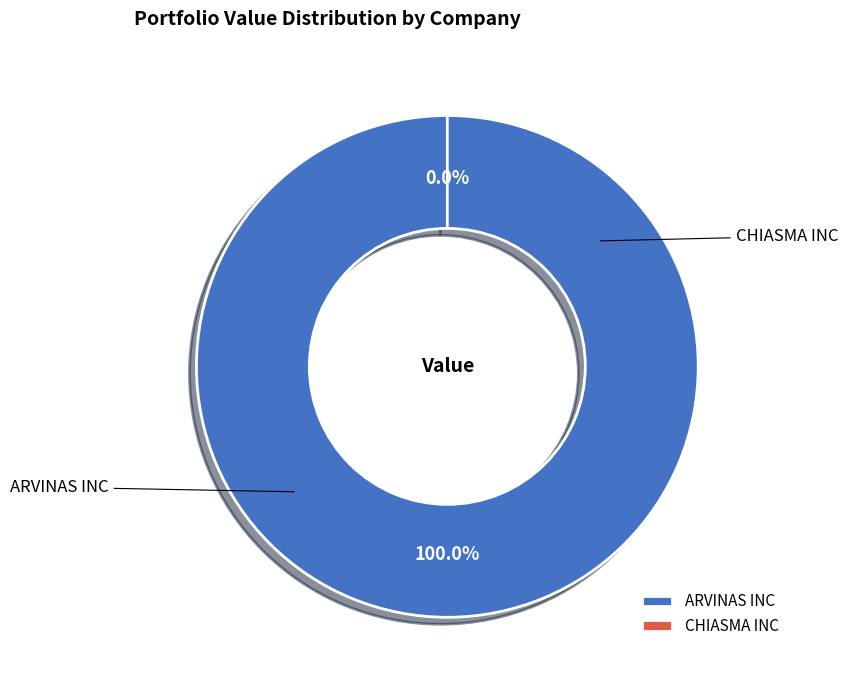

Count the number of slices in the pie.

2